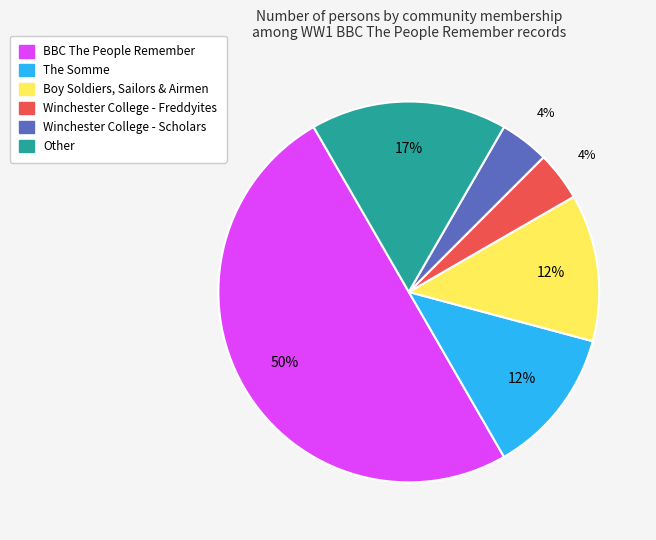

Is Boy Soldiers, Sailors & Airmen the majority of the pie?

No